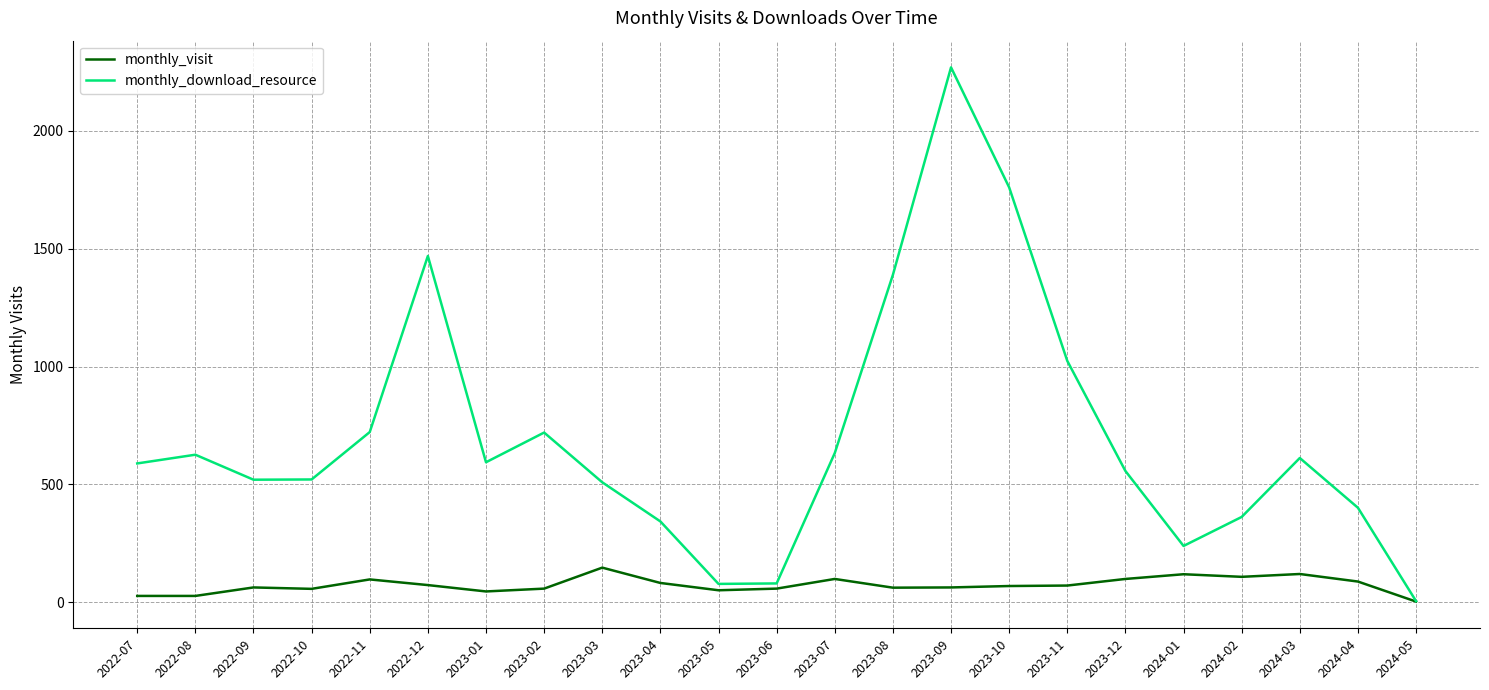

Which label corresponds to the largest value in the chart?

2023-09